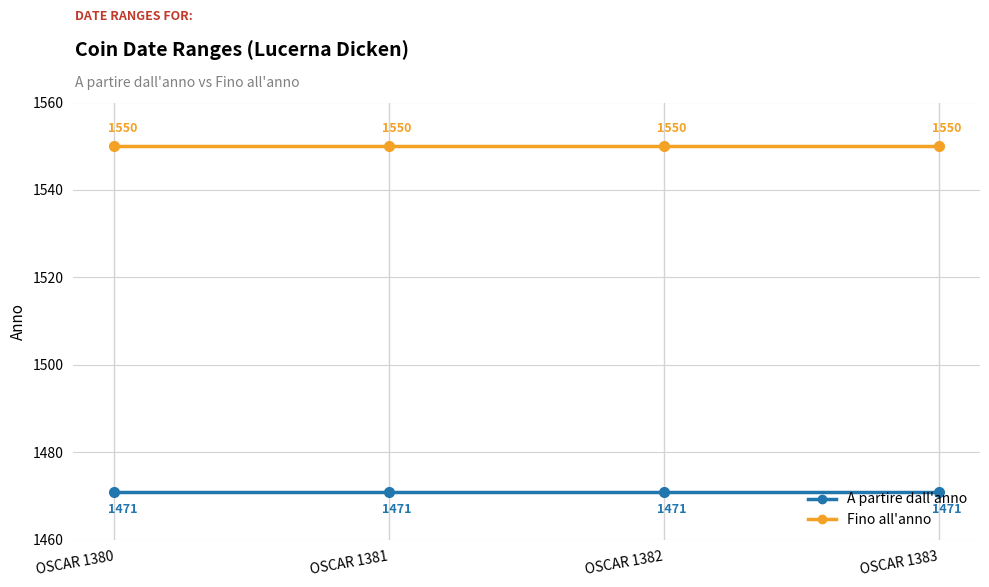

True or false: Fino all'anno has more than 0 points higher than both neighbors.

False